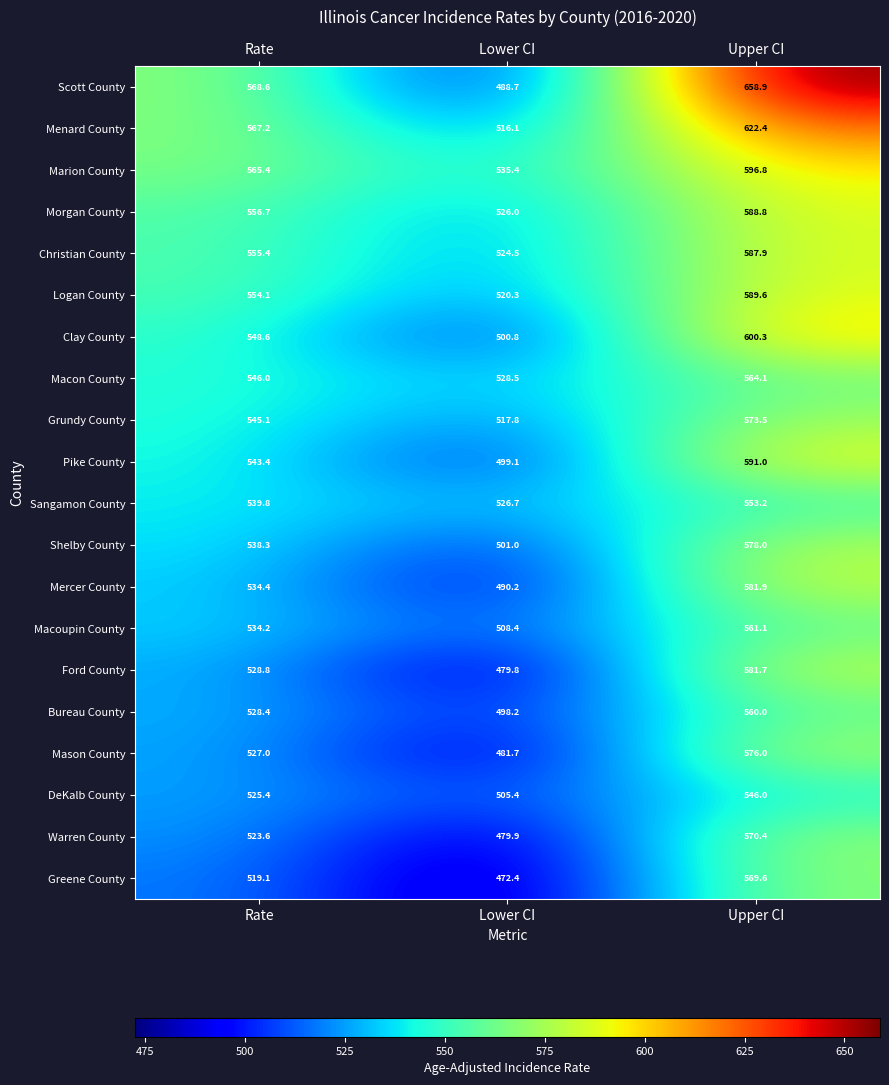

Rank the series at Lower CI from lowest to highest value.

Greene County, Ford County, Warren County, Mason County, Scott County, Mercer County, Bureau County, Pike County, Clay County, Shelby County, DeKalb County, Macoupin County, Menard County, Grundy County, Logan County, Christian County, Morgan County, Sangamon County, Macon County, Marion County